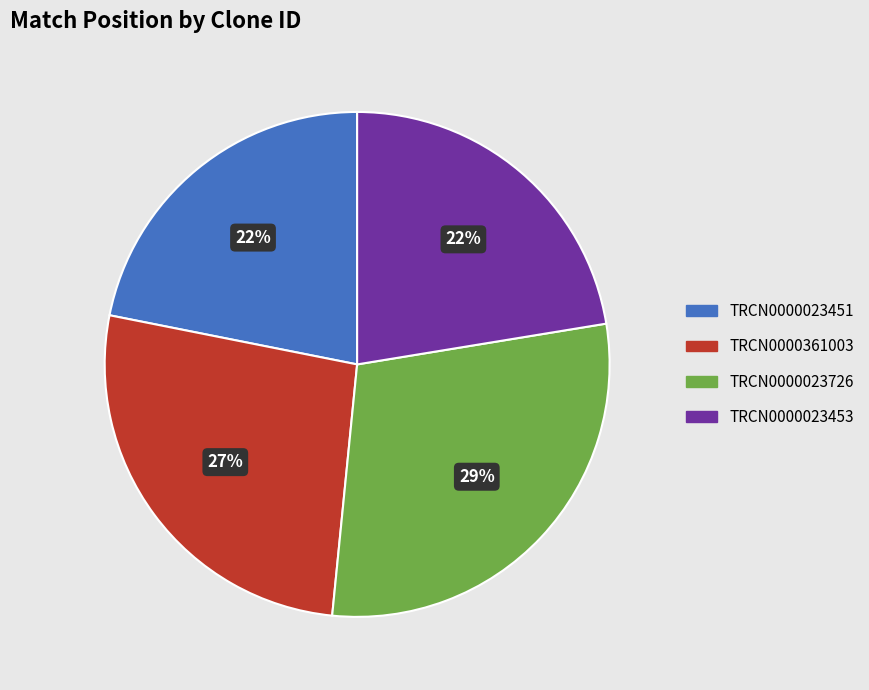

To the nearest percent, what percentage of the pie is TRCN0000023453?

22%